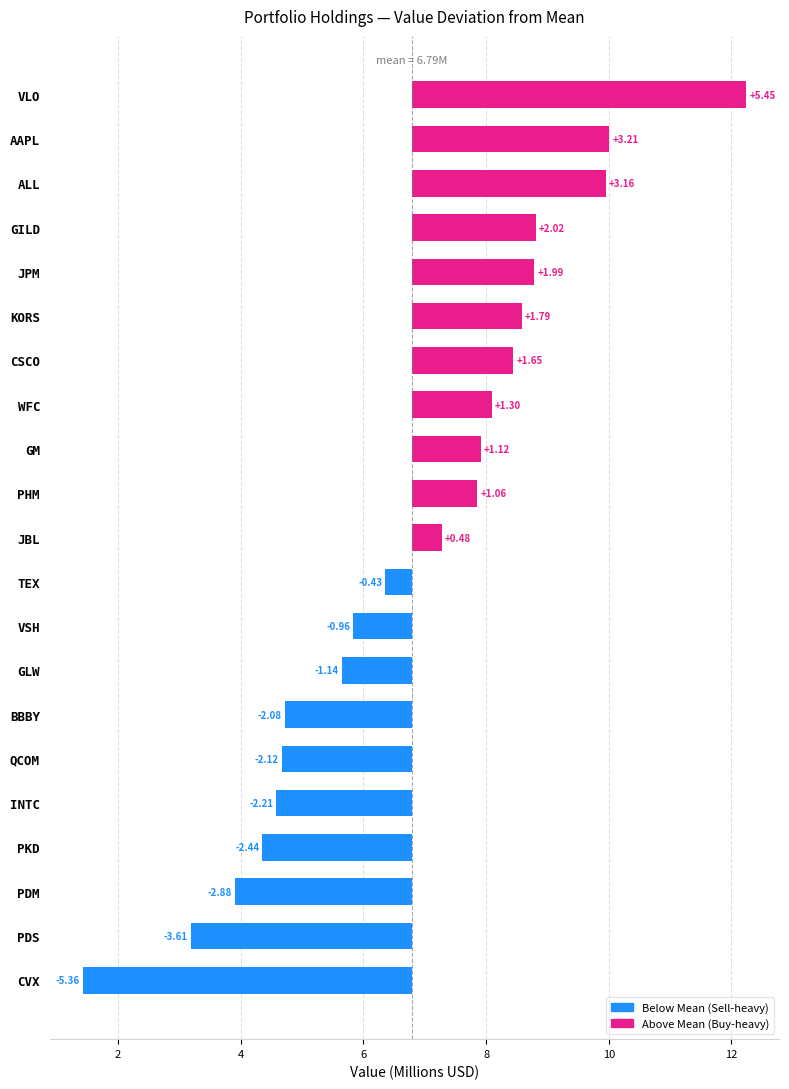

How many values exceed 0?

11